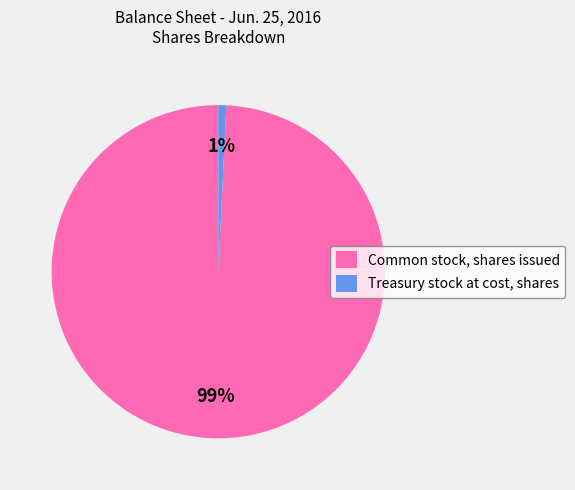

Is it true that Common stock, shares issued is 99% of the pie?

True